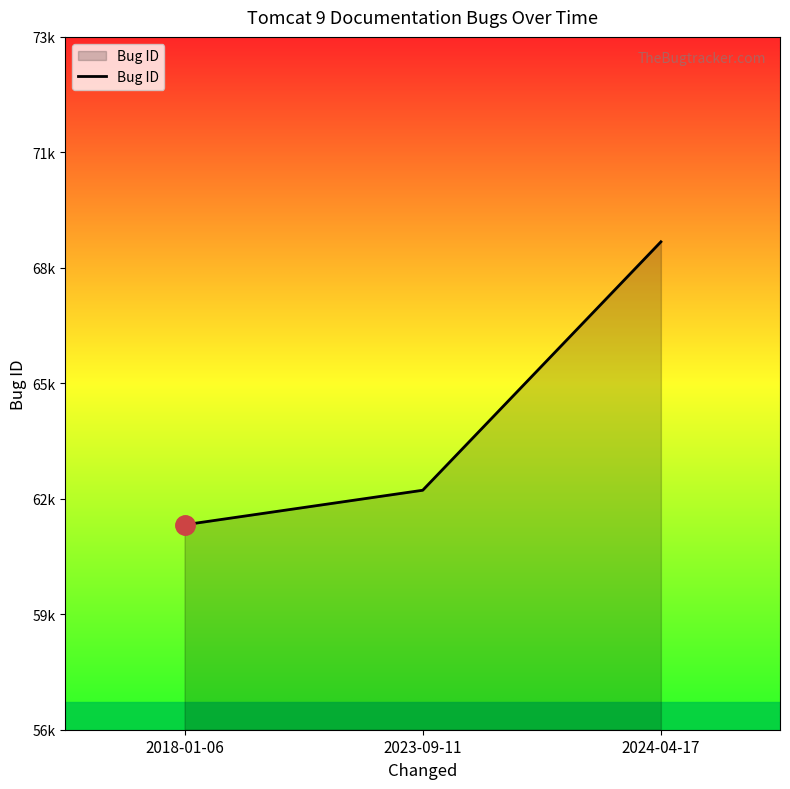

Reading left to right, transcribe all the data shown in this chart.

61971	62814	68876